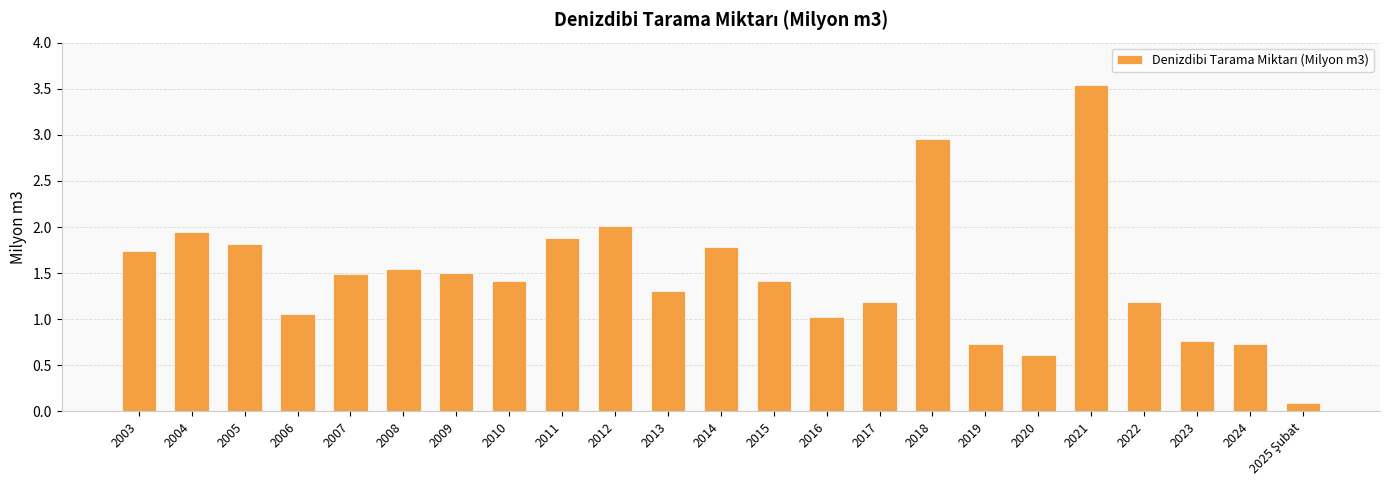

What is the value of the 17th bar from the left?

0.7